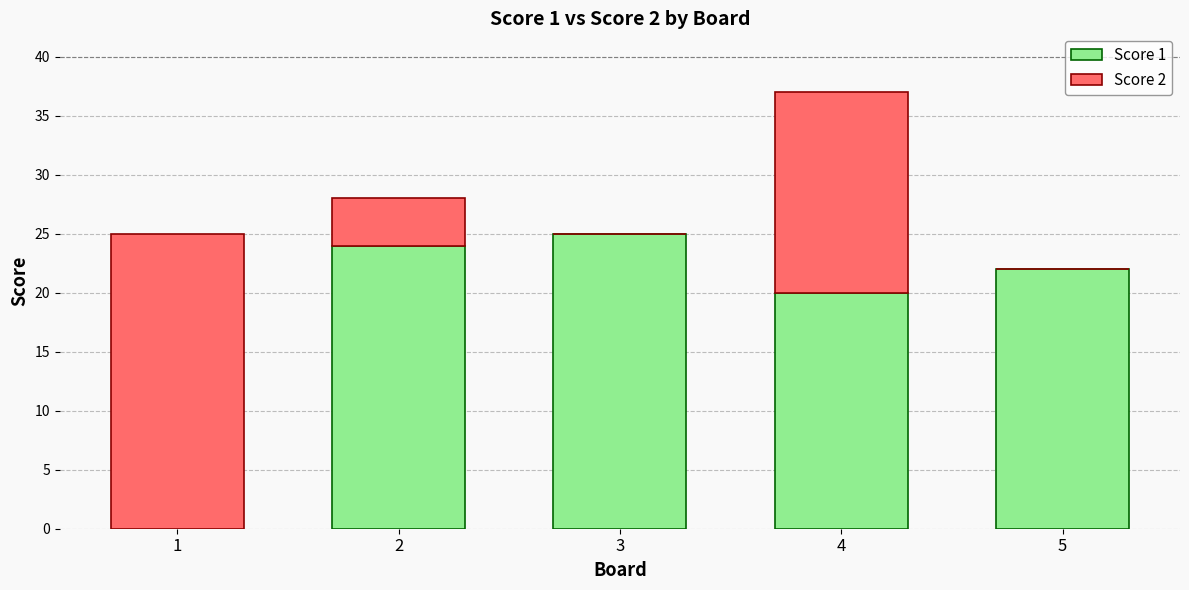

Where is Score 1 nearest to the value 12?

4